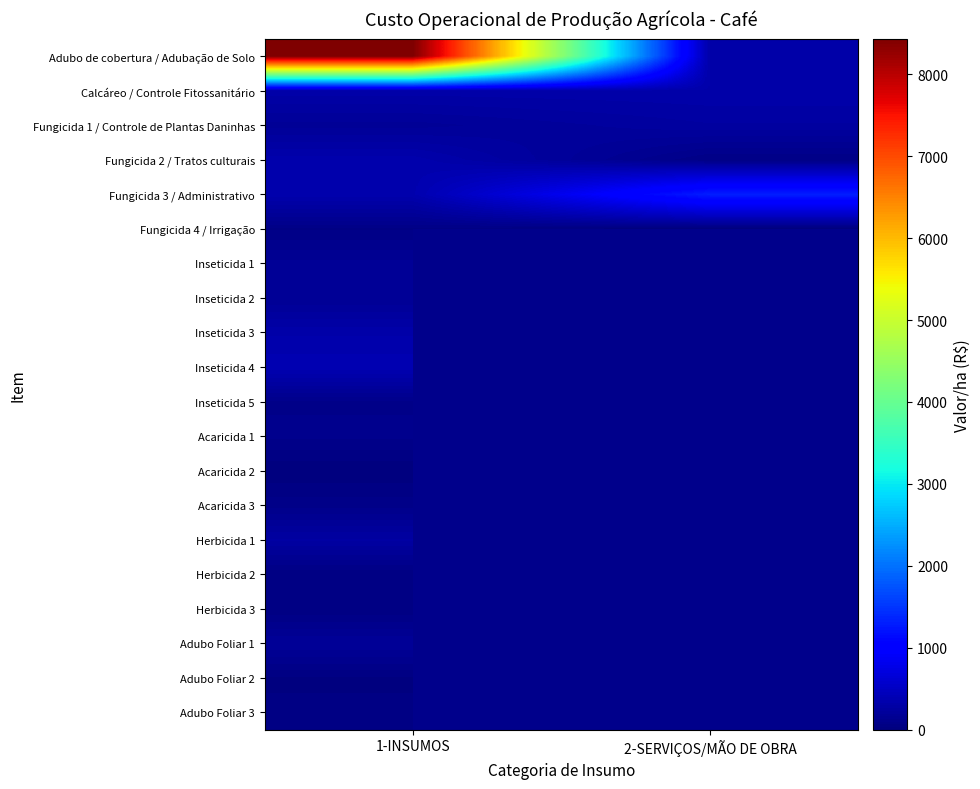

The value of Inseticida 1 at 1-INSUMOS is 58.1. True or false?

False